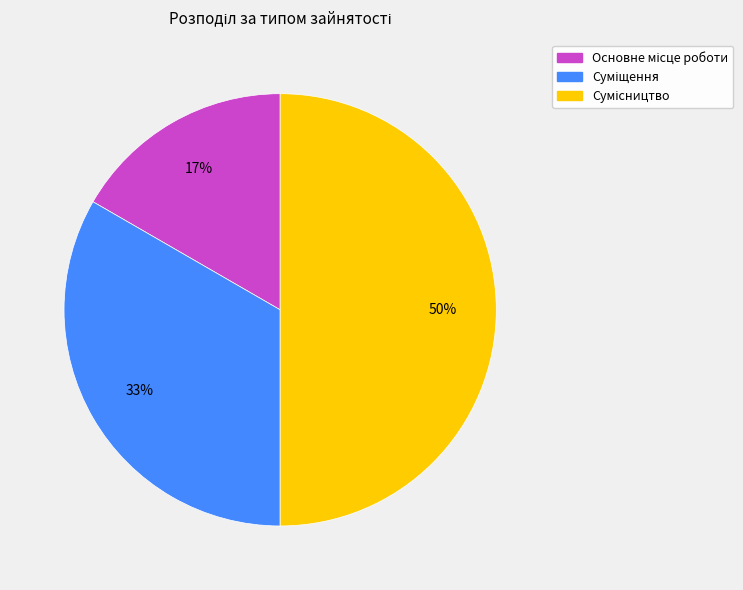

To the nearest percent, what is the average slice percentage?

33%